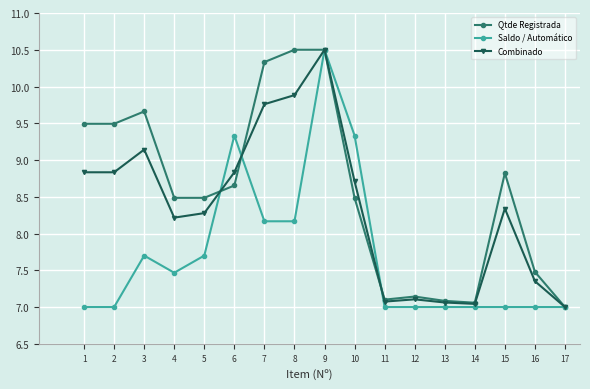

Which series changed the most between 7 and 14?

Qtde Registrada